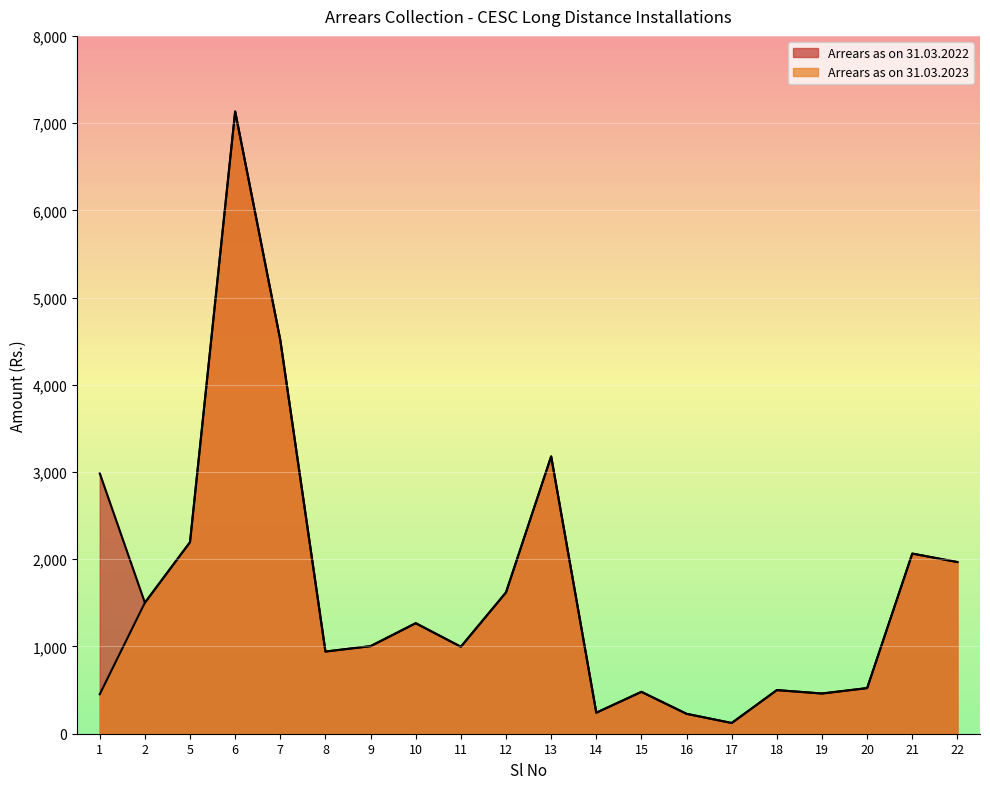

What is the value of the Arrears as on 31.03.2023 point at the 11th from the left?

3179